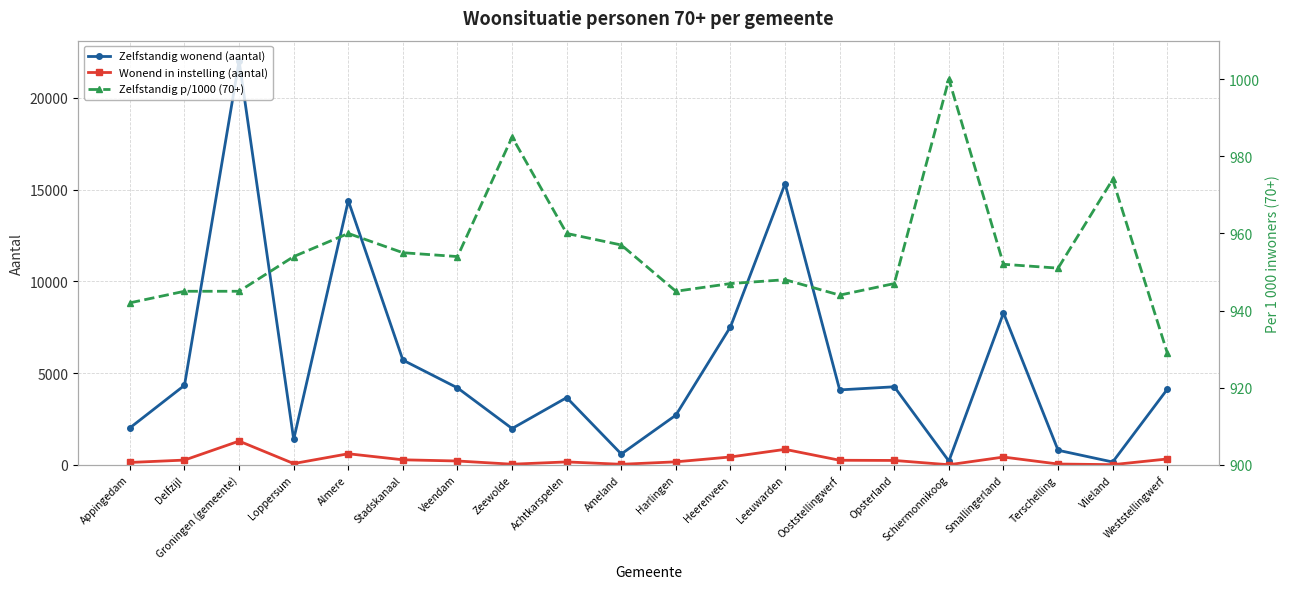

How many lines are shown in the chart?

3